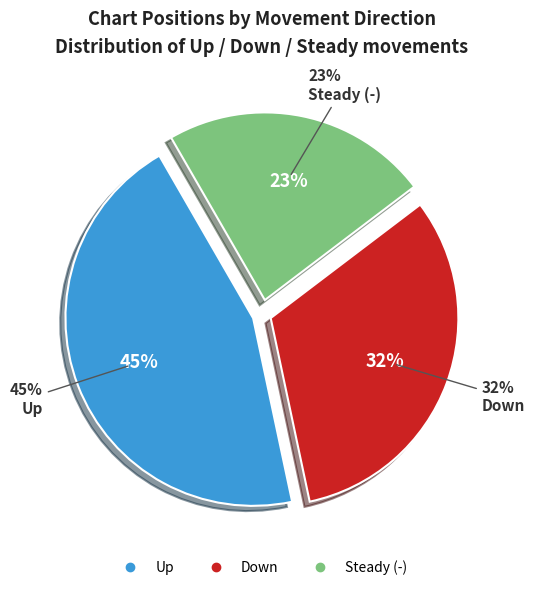

What is the ratio of the value at - to the value at down?

0.7